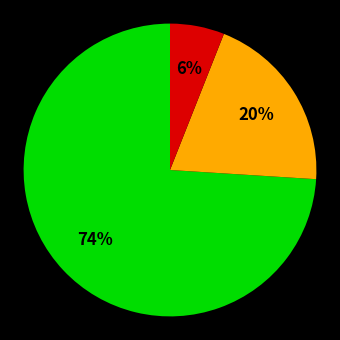

To the nearest percent, what is the difference between the largest and smallest slice percentages?

68%